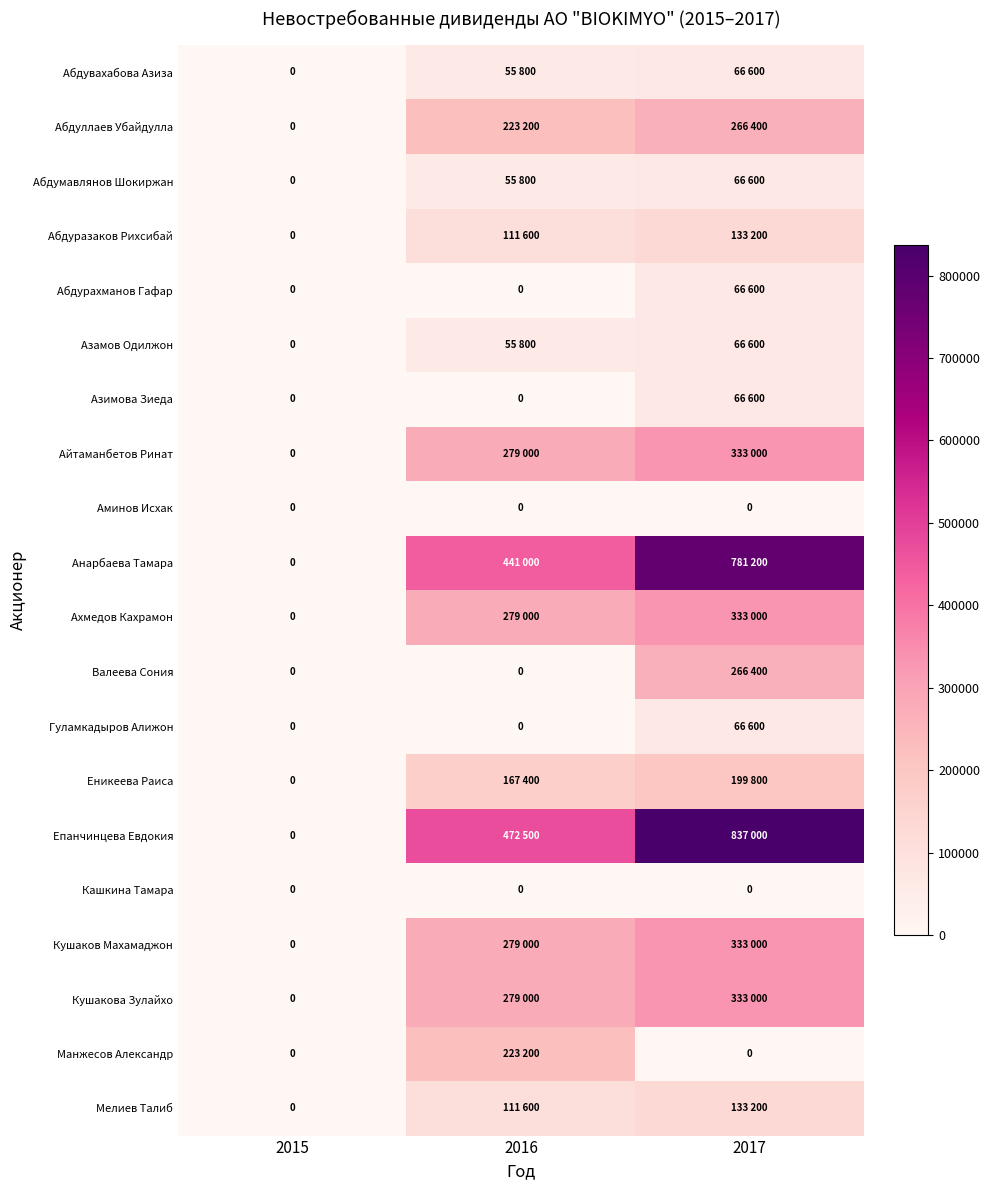

How many categories are shown in the chart?

3